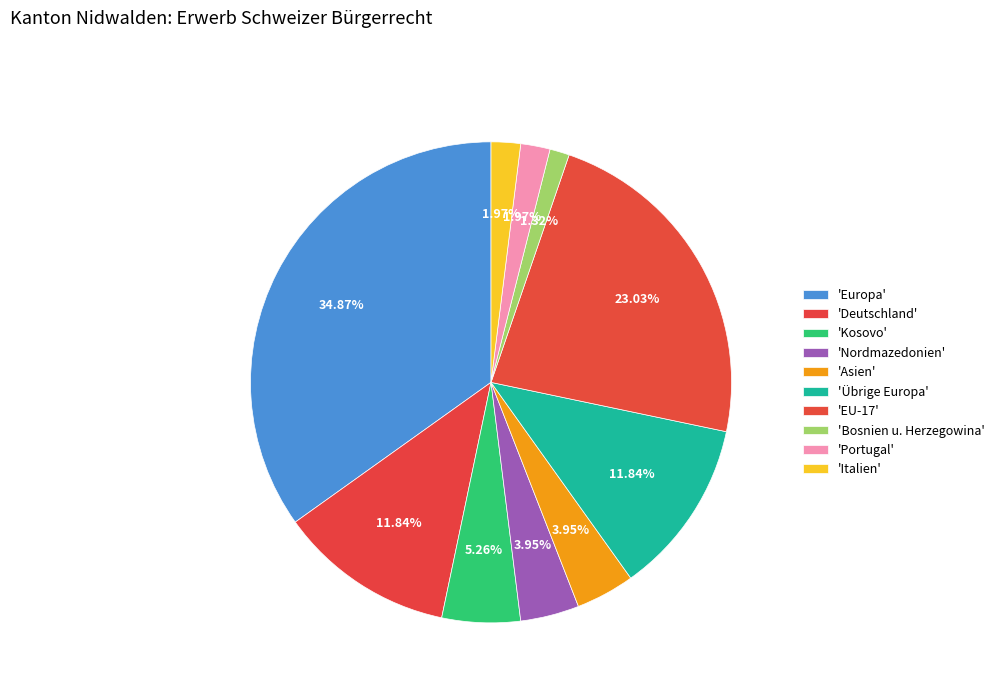

How many segments does this pie chart have?

10